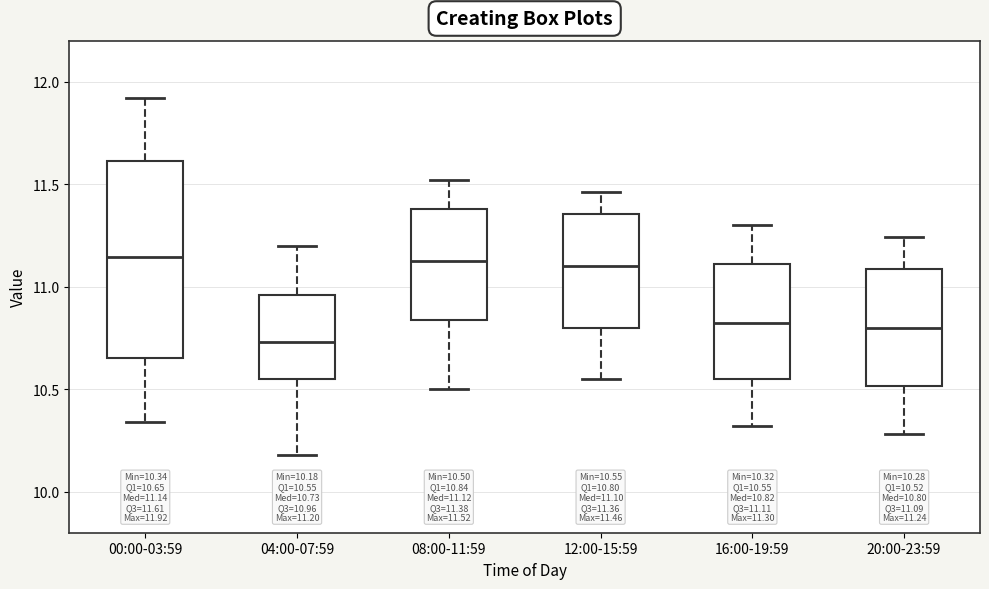

Which box is the tallest, from its lower edge to its upper edge?

00:00-03:59